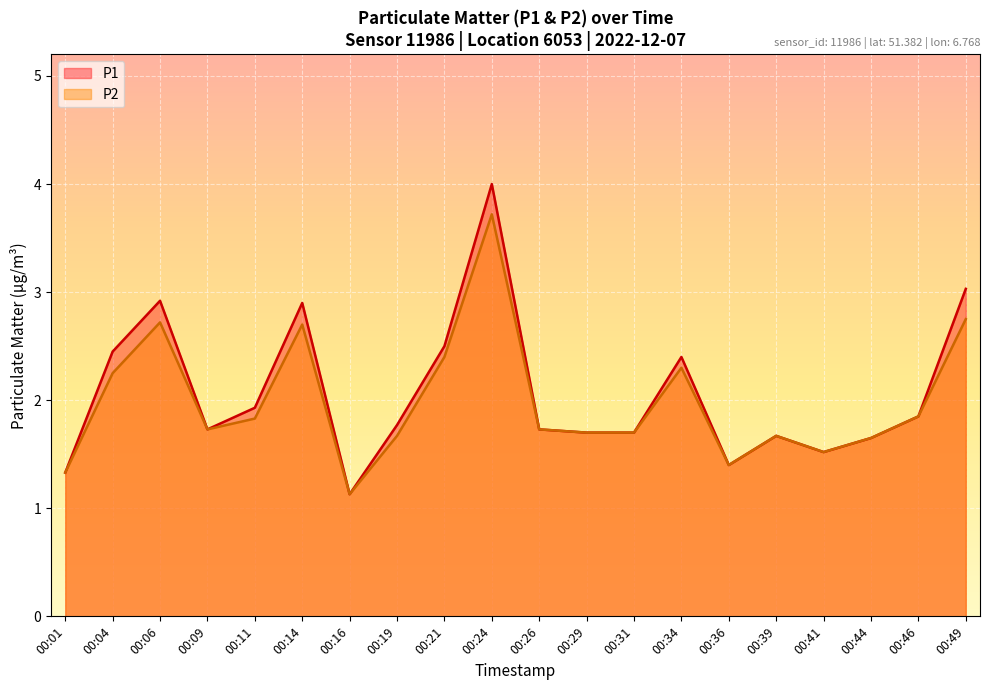

At which label does P2 reach its minimum?

00:16